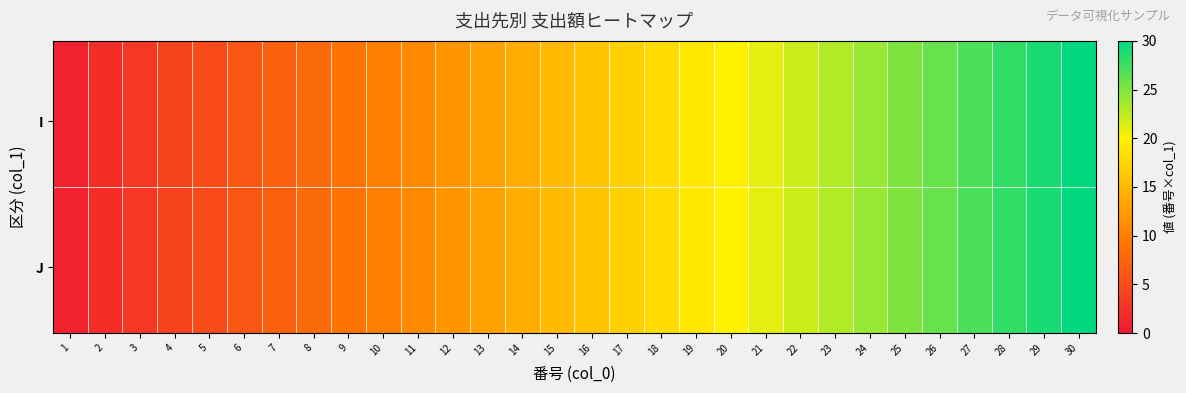

How many series are shown in this chart?

20